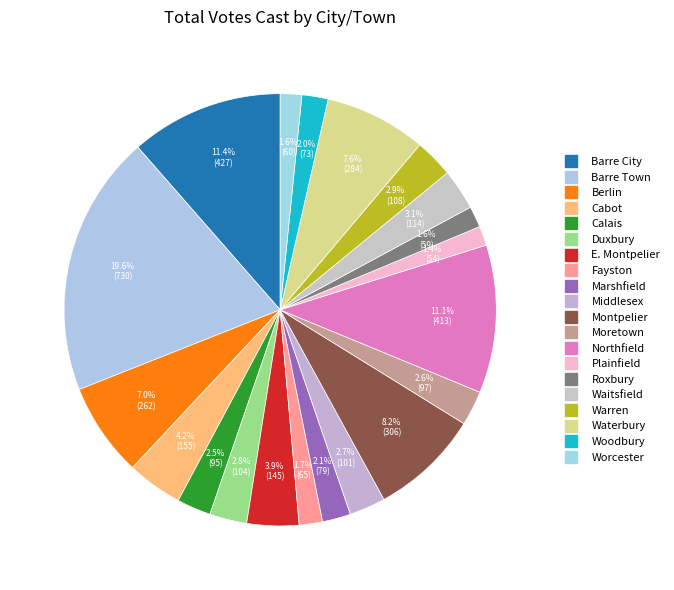

Count the number of slices in the pie.

20